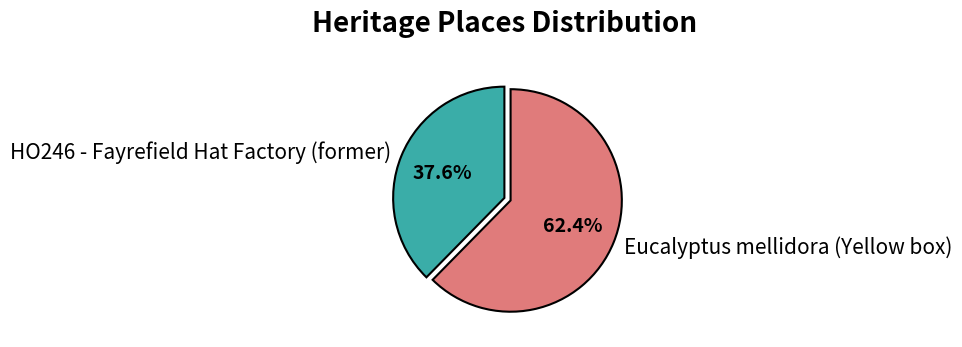

Which category has the biggest portion of the pie?

Eucalyptus mellidora (Yellow box)